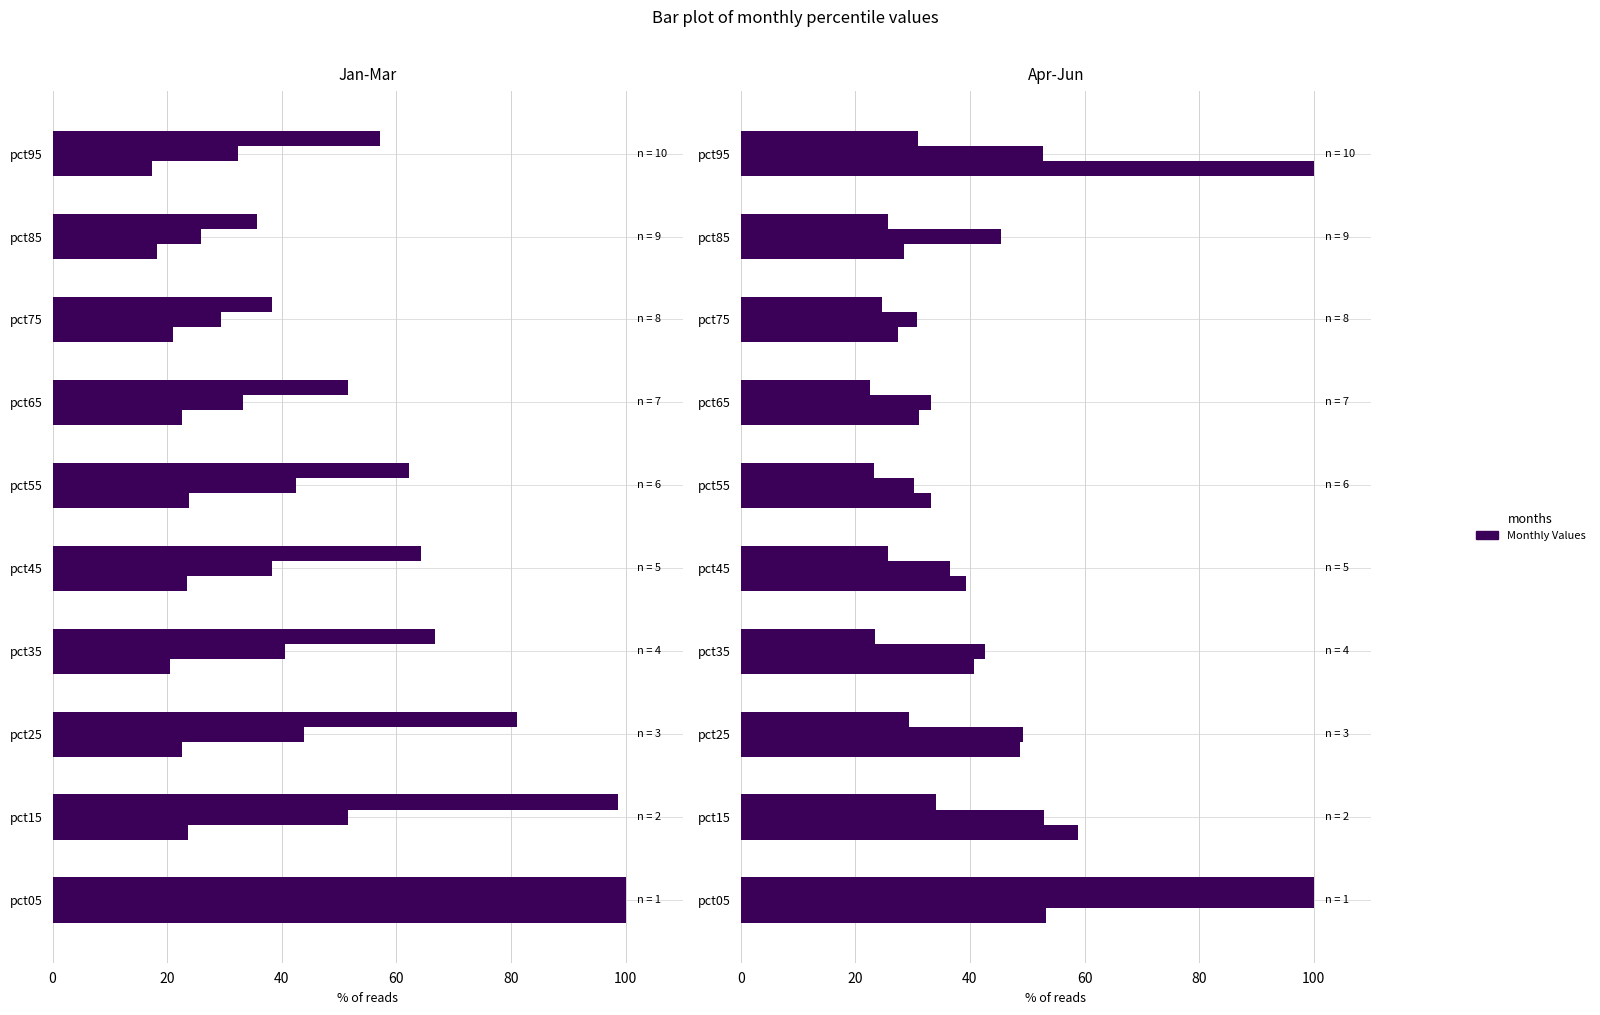

What is the difference between the maximum and minimum values in the Apr series?

72.5